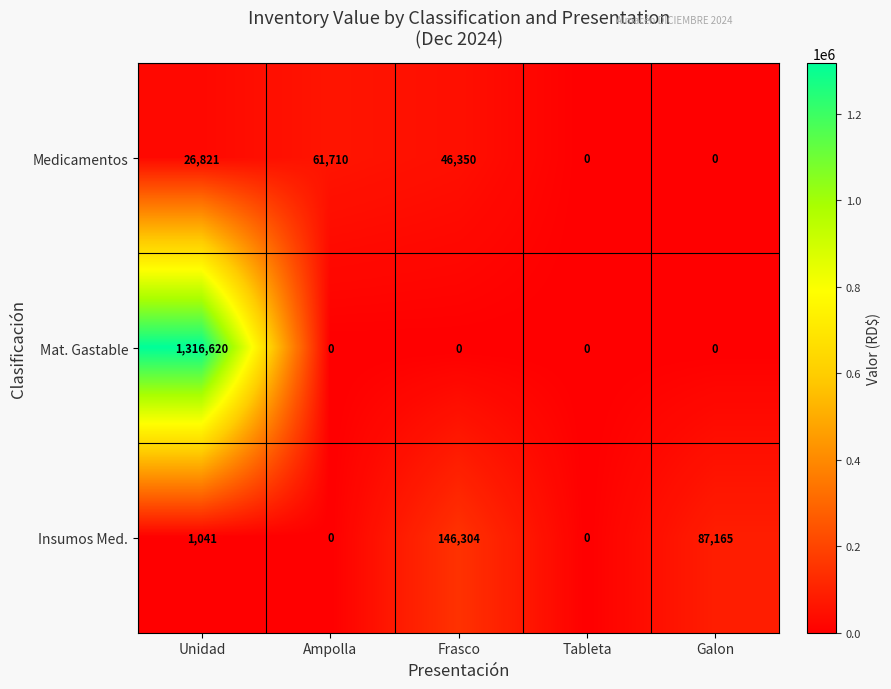

True or false: Insumos Med. has a value of 87165 at Galon.

True